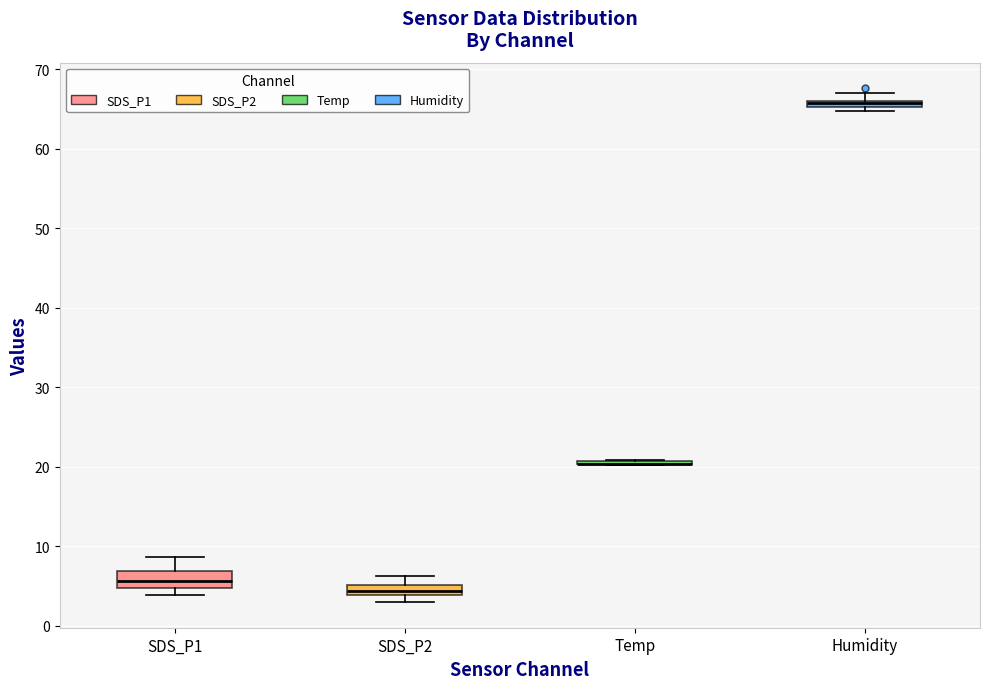

Where is the upper edge of the box for SDS_P1 on the y-axis? The values are not printed on the chart, so give them approximately, as read against the axis.

7